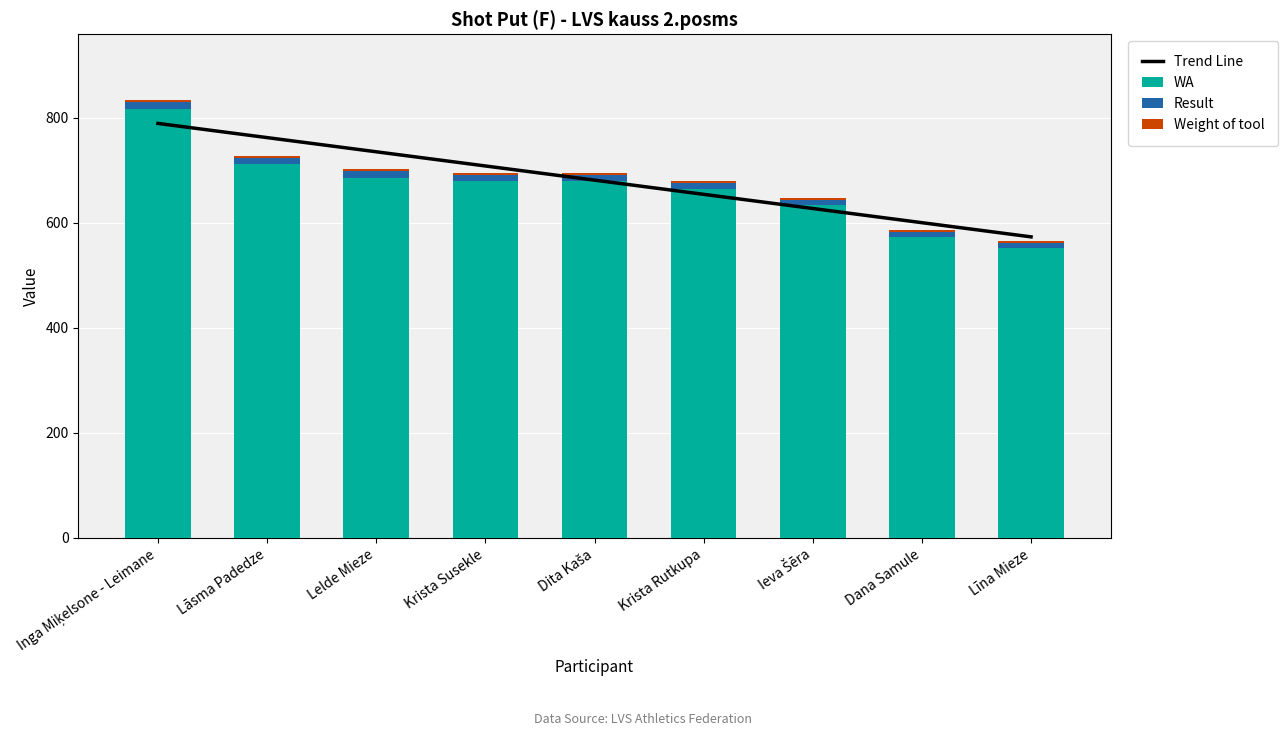

True or false: Weight of tool has a value of 1.8 at Dita Kaša.

False